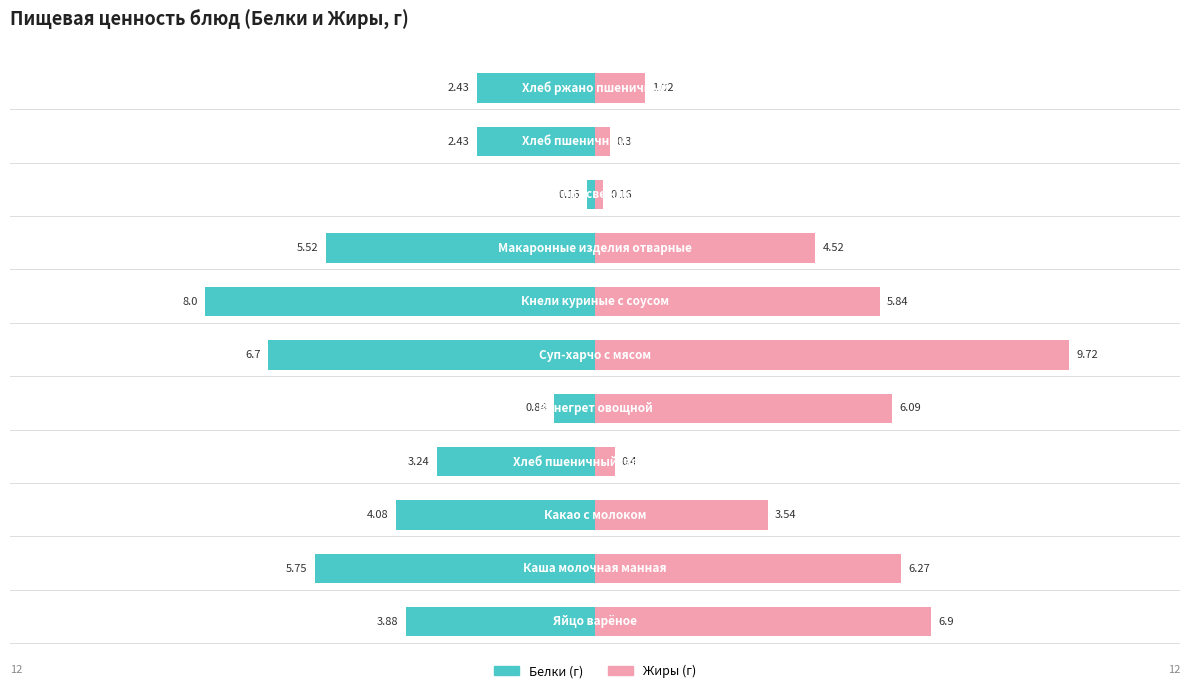

How many values in the Белки series exceed -3?

4